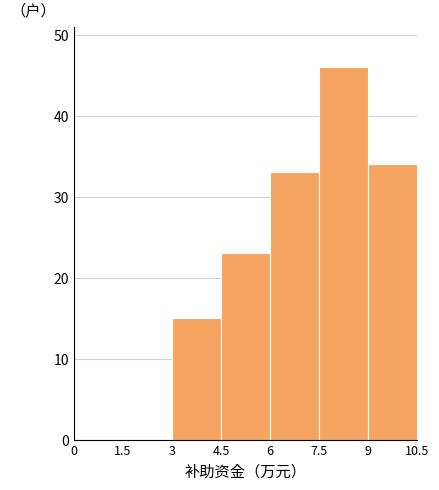

How tall is the bar that spans 7.5 to 9 on the x-axis? The values are not printed on the chart, so give them approximately, as read against the axis.

46